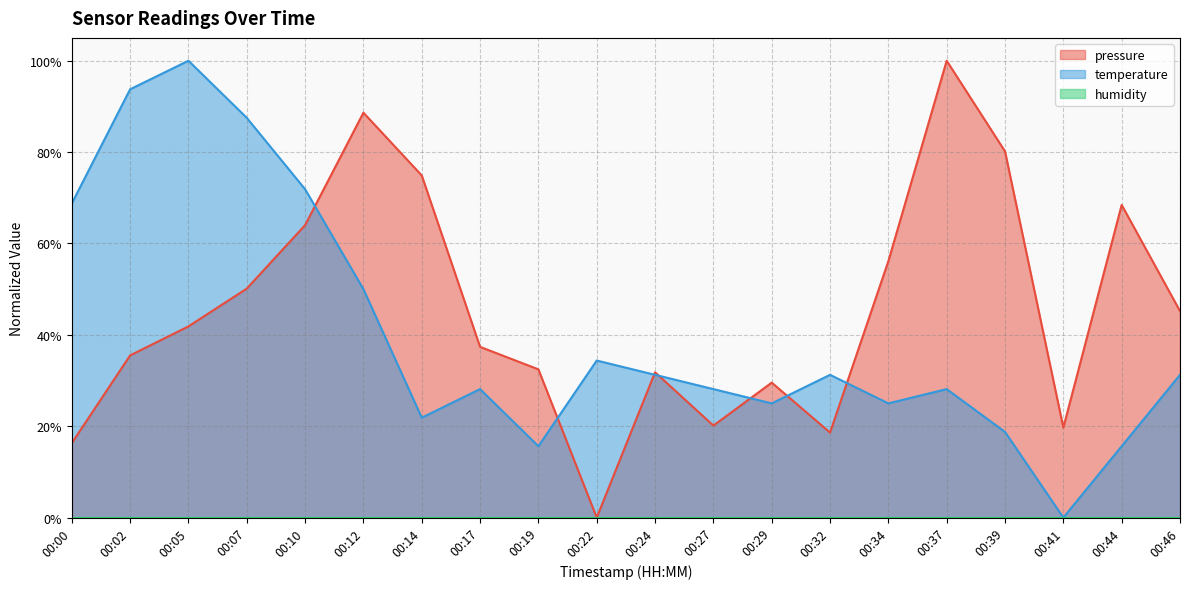

Between 00:29 and 00:32, which series saw the biggest shift?

pressure